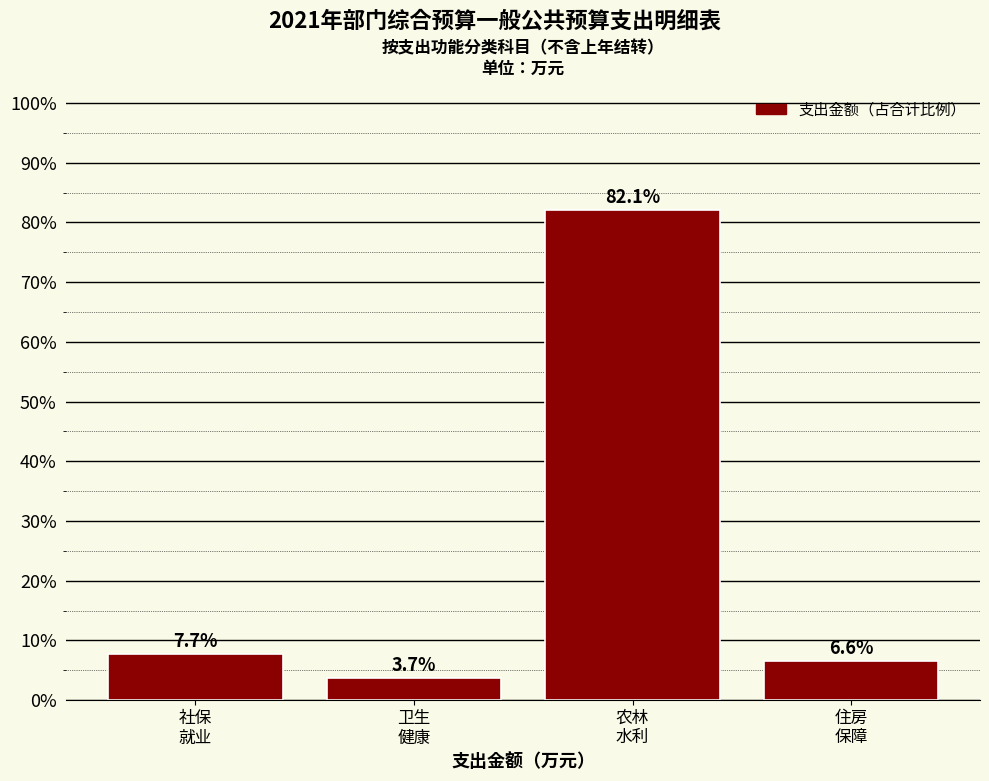

Are the bars horizontal?

No